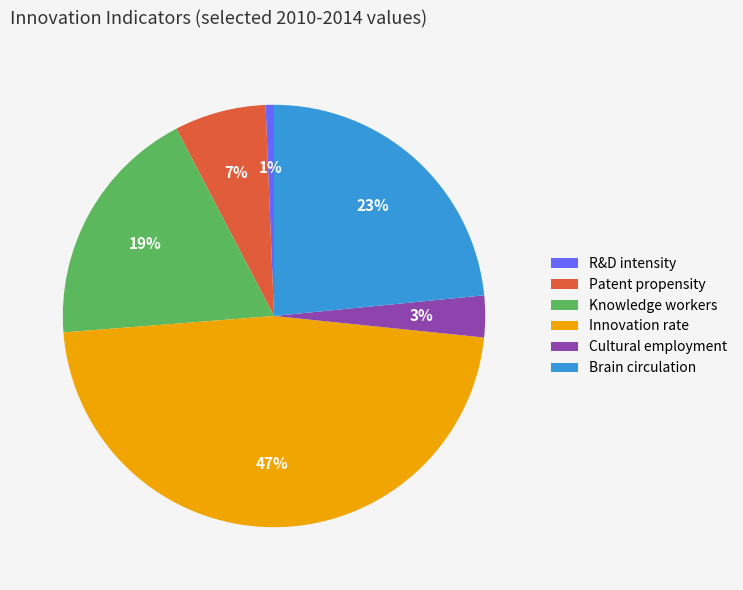

To the nearest percent, what is the average slice percentage?

17%